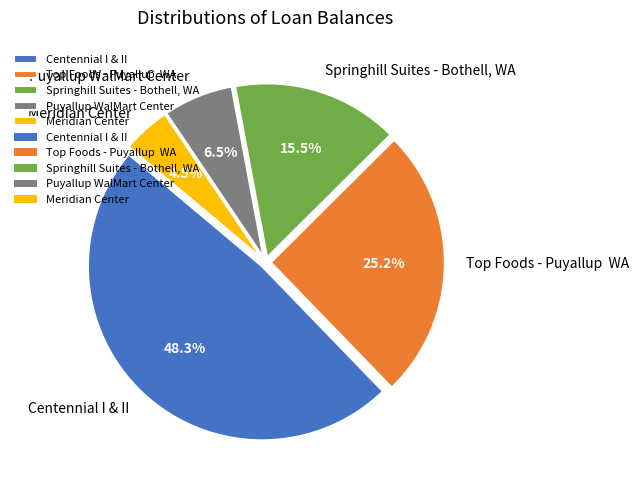

How many slices are in this pie chart?

5